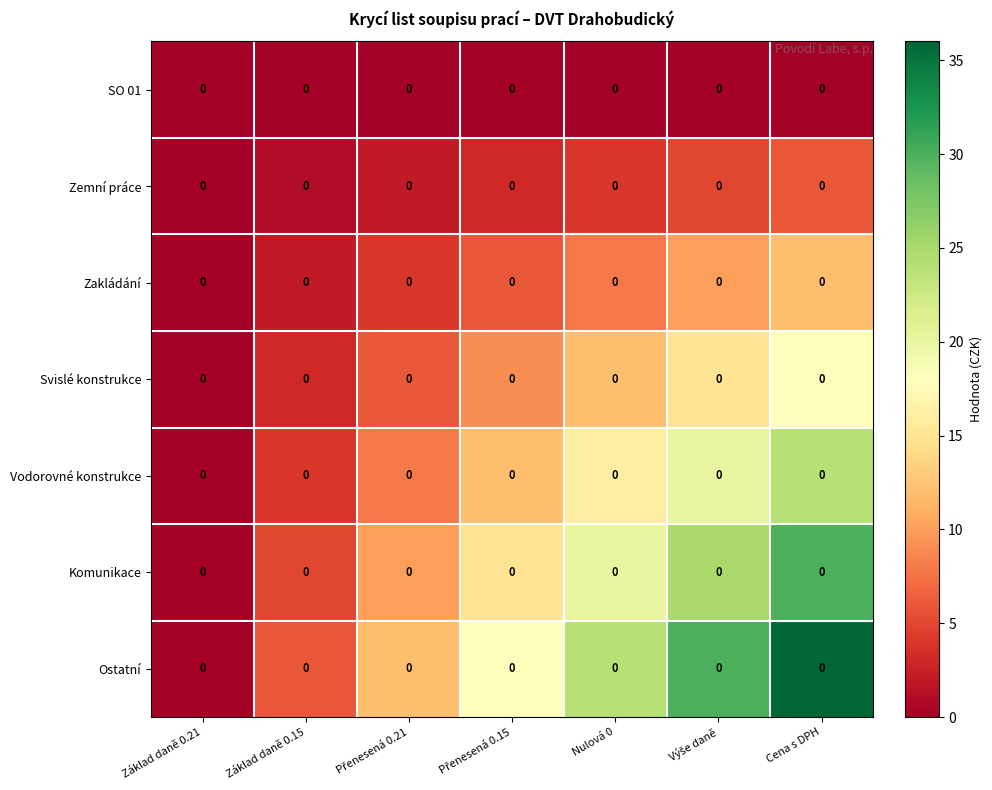

The Svislé konstrukce series shows 9 at Přenesená 0.15. True or false?

True